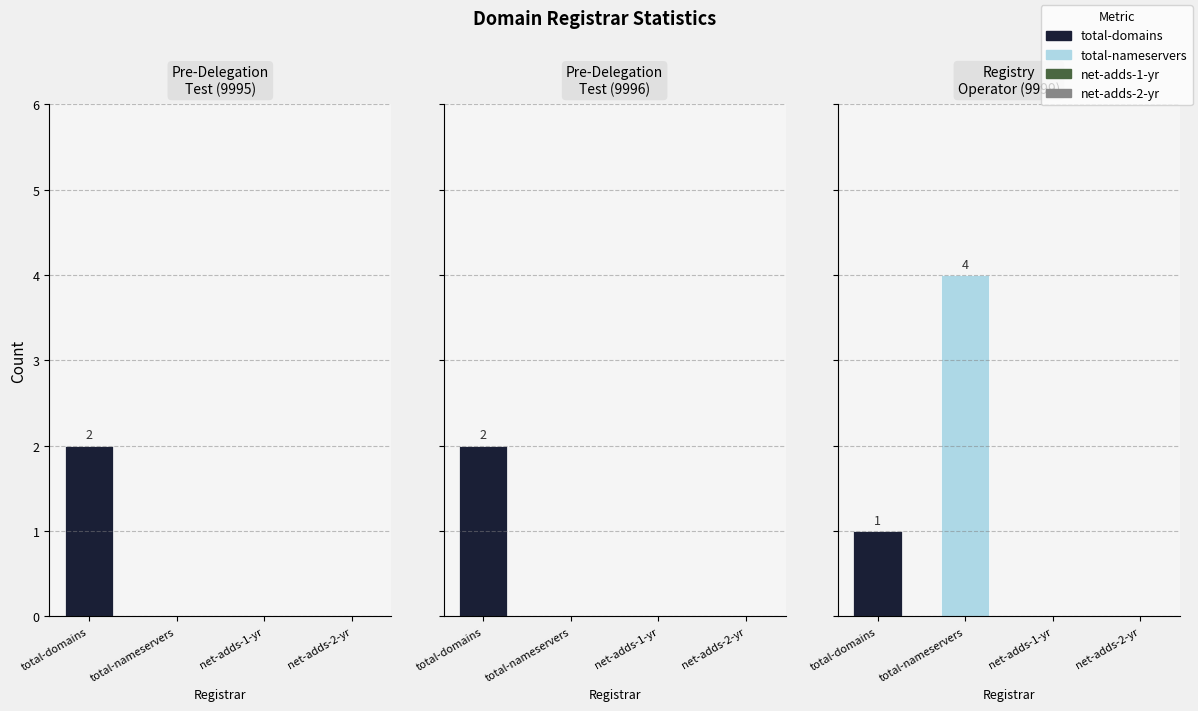

What is the label of the 3rd bar from the right?

Pre-Delegation Test (9995)